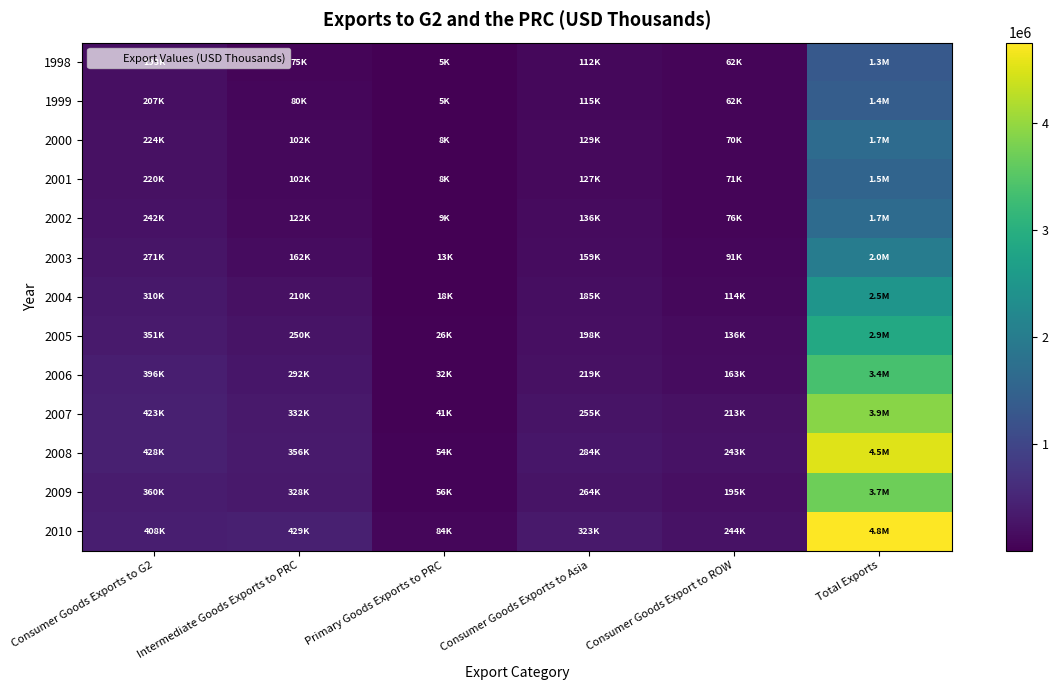

Reading right to left, transcribe all the data shown in this chart.

1998: Total Exports=1331160	Consumer Goods Export to ROW=61882	Consumer Goods Exports to Asia=112382	Primary Goods Exports to PRC=4633	Intermediate Goods Exports to PRC=74793	Consumer Goods Exports to G2=193005
1999: Total Exports=1410251	Consumer Goods Export to ROW=62295	Consumer Goods Exports to Asia=115443	Primary Goods Exports to PRC=5373	Intermediate Goods Exports to PRC=80169	Consumer Goods Exports to G2=206601
2000: Total Exports=1667511	Consumer Goods Export to ROW=69988	Consumer Goods Exports to Asia=128891	Primary Goods Exports to PRC=7978	Intermediate Goods Exports to PRC=102245	Consumer Goods Exports to G2=223996
2001: Total Exports=1544794	Consumer Goods Export to ROW=70968	Consumer Goods Exports to Asia=127213	Primary Goods Exports to PRC=7598	Intermediate Goods Exports to PRC=102080	Consumer Goods Exports to G2=220368
2002: Total Exports=1669301	Consumer Goods Export to ROW=76259	Consumer Goods Exports to Asia=135769	Primary Goods Exports to PRC=8994	Intermediate Goods Exports to PRC=121893	Consumer Goods Exports to G2=242019
2003: Total Exports=1992086	Consumer Goods Export to ROW=90514	Consumer Goods Exports to Asia=158927	Primary Goods Exports to PRC=12638	Intermediate Goods Exports to PRC=161898	Consumer Goods Exports to G2=271314
2004: Total Exports=2479404	Consumer Goods Export to ROW=114116	Consumer Goods Exports to Asia=184740	Primary Goods Exports to PRC=18286	Intermediate Goods Exports to PRC=210161	Consumer Goods Exports to G2=309939
2005: Total Exports=2866295	Consumer Goods Export to ROW=136075	Consumer Goods Exports to Asia=198279	Primary Goods Exports to PRC=26181	Intermediate Goods Exports to PRC=249915	Consumer Goods Exports to G2=351406
2006: Total Exports=3369846	Consumer Goods Export to ROW=162694	Consumer Goods Exports to Asia=218995	Primary Goods Exports to PRC=32167	Intermediate Goods Exports to PRC=292101	Consumer Goods Exports to G2=395859
2007: Total Exports=3912306	Consumer Goods Export to ROW=212624	Consumer Goods Exports to Asia=254601	Primary Goods Exports to PRC=40833	Intermediate Goods Exports to PRC=331508	Consumer Goods Exports to G2=423051
2008: Total Exports=4523310	Consumer Goods Export to ROW=243455	Consumer Goods Exports to Asia=283733	Primary Goods Exports to PRC=54346	Intermediate Goods Exports to PRC=356147	Consumer Goods Exports to G2=428038
2009: Total Exports=3715434	Consumer Goods Export to ROW=195273	Consumer Goods Exports to Asia=263717	Primary Goods Exports to PRC=55852	Intermediate Goods Exports to PRC=327872	Consumer Goods Exports to G2=359579
2010: Total Exports=4756122	Consumer Goods Export to ROW=244116	Consumer Goods Exports to Asia=322558	Primary Goods Exports to PRC=84438	Intermediate Goods Exports to PRC=429150	Consumer Goods Exports to G2=408049